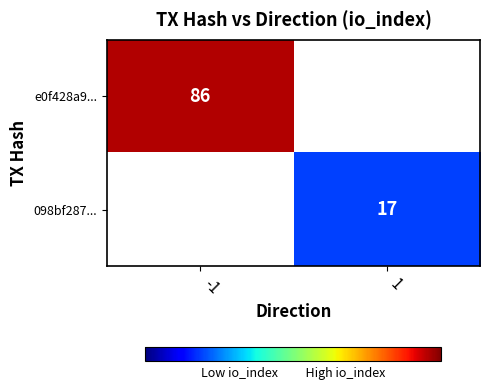

True or false: e0f428a9... has a value of 86 at -1.

True